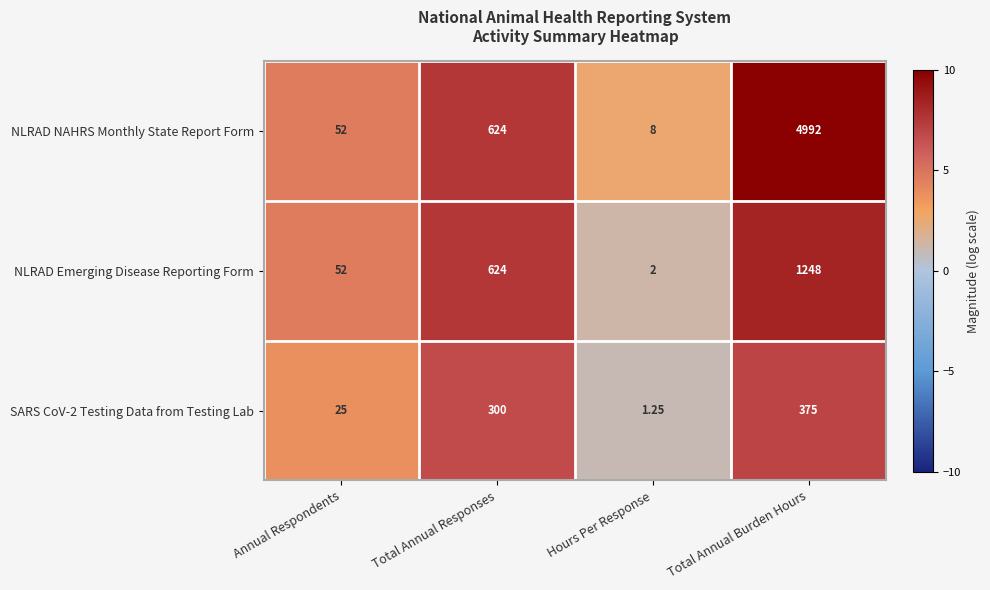

What is the difference between the highest and lowest values at Total Annual Responses?

324.0